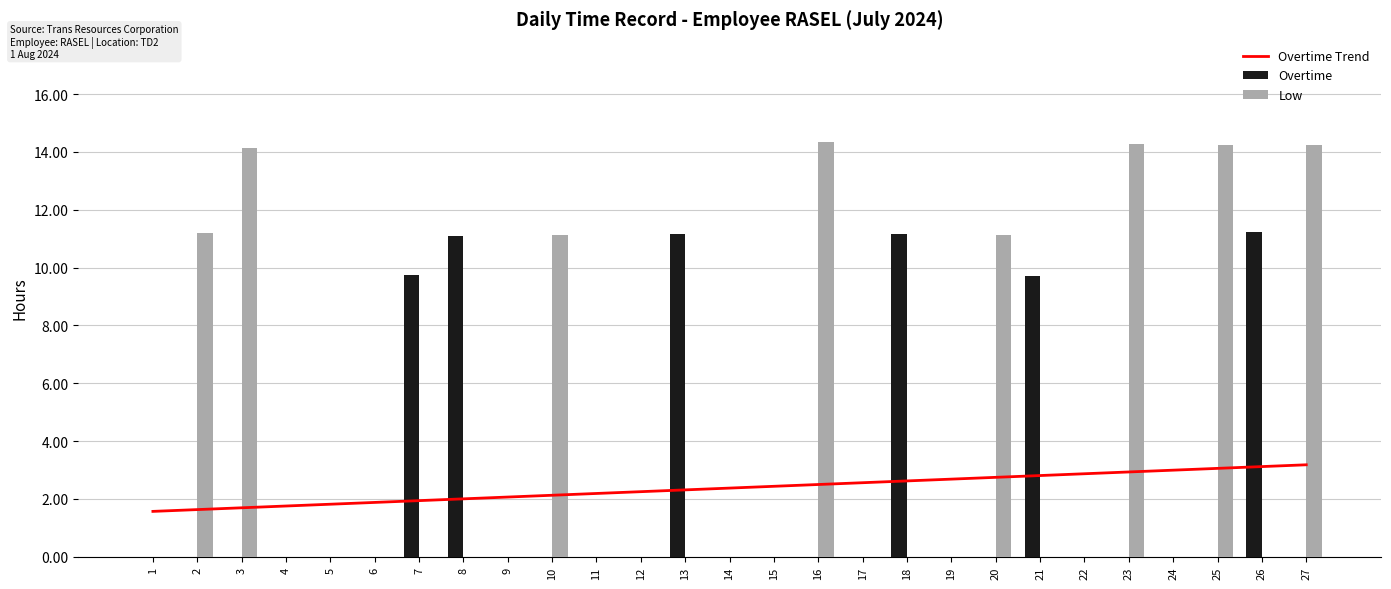

Which series has the largest total across all categories?

Low